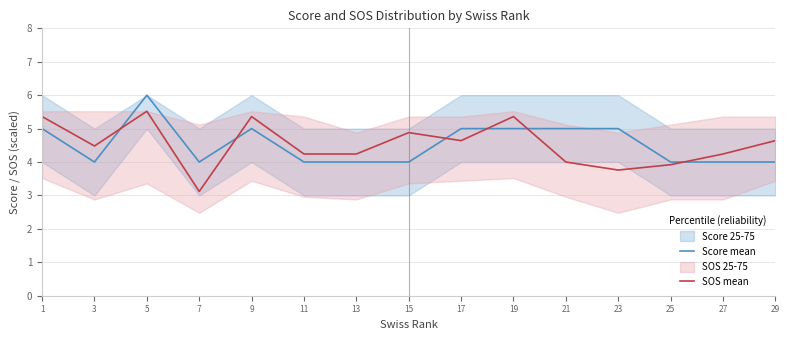

What is the difference between the highest and lowest values at 11?

0.2